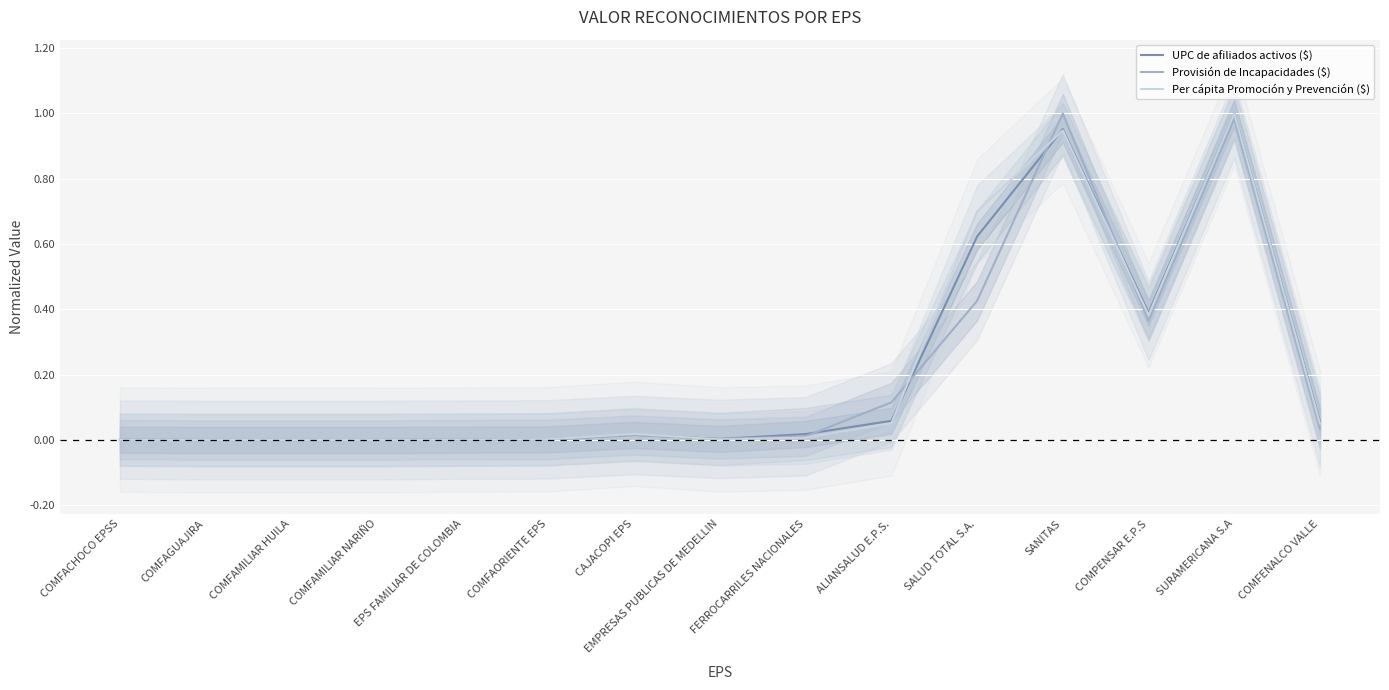

What is the maximum value shown in the chart?

1.0